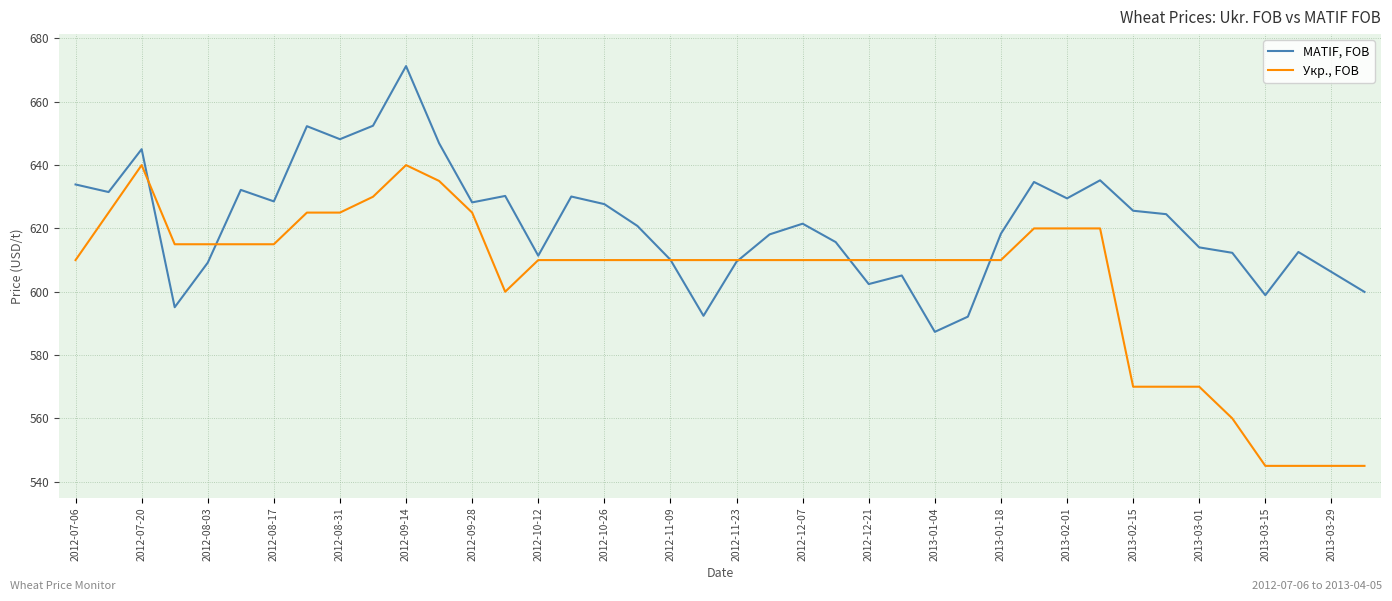

Rank the series by their average value, from lowest to highest.

Укр., FOB, MATIF, FOB